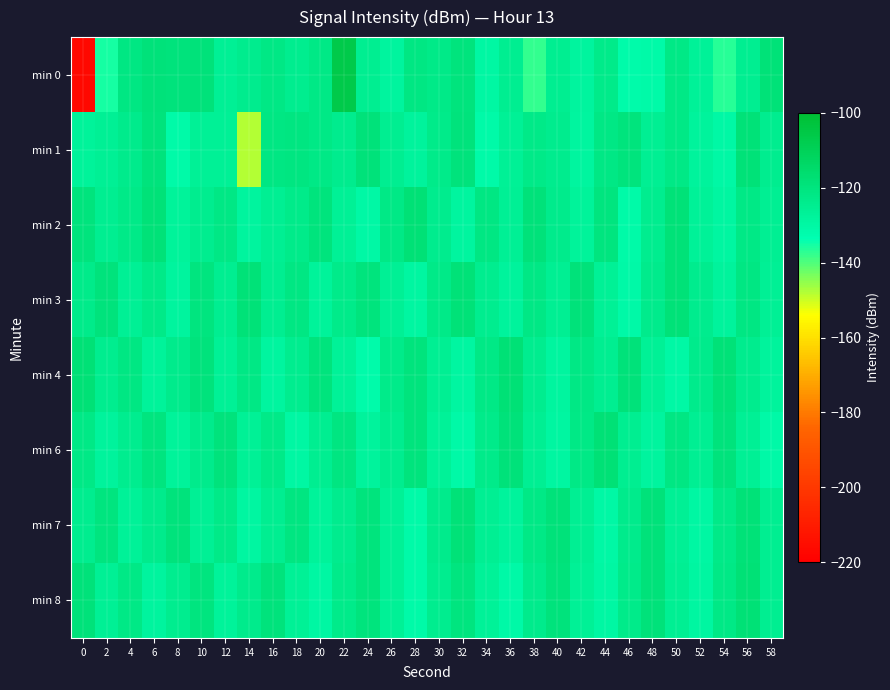

Reading left to right, transcribe all the data shown in this chart.

min 0: 0=-216.7	2=-135.2	4=-121.5	6=-119.1	8=-119.5	10=-119.2	12=-126.1	14=-124.2	16=-121.8	18=-124.7	20=-122.2	22=-106.4	24=-125.2	26=-128.6	28=-121.5	30=-122.8	32=-120.1	34=-130.0	36=-125.3	38=-137.7	40=-125.1	42=-128.2	44=-123.4	46=-131.6	48=-131.1	50=-122.2	52=-127.2	54=-136.9	56=-125.3	58=-118.7
min 1: 0=-127.6	2=-126.0	4=-123.5	6=-119.3	8=-130.9	10=-126.7	12=-126.6	14=-148.2	16=-121.4	18=-120.6	20=-122.5	22=-124.3	24=-118.9	26=-125.1	28=-127.8	30=-123.2	32=-119.5	34=-131.0	36=-126.4	38=-122.7	40=-124.1	42=-128.9	44=-121.6	46=-119.8	48=-125.5	50=-122.3	52=-127.9	54=-130.2	56=-118.4	58=-124.8
min 2: 0=-120.1	2=-125.3	4=-122.7	6=-118.5	8=-127.2	10=-124.6	12=-121.9	14=-128.4	16=-125.7	18=-123.1	20=-119.8	22=-126.5	24=-130.2	26=-122.4	28=-117.9	30=-124.3	32=-128.7	34=-121.5	36=-125.9	38=-119.2	40=-123.8	42=-127.4	44=-120.6	46=-131.1	48=-124.5	50=-118.7	52=-126.8	54=-129.3	56=-122.1	58=-125.6
min 3: 0=-123.4	2=-119.6	4=-126.2	6=-122.8	8=-128.5	10=-120.3	12=-125.1	14=-118.7	16=-124.9	18=-121.4	20=-127.6	22=-123.2	24=-119.9	26=-125.8	28=-129.4	30=-122.6	32=-118.3	34=-124.7	36=-128.1	38=-121.8	40=-125.4	42=-119.1	44=-126.7	46=-130.5	48=-123.9	50=-118.6	52=-124.2	54=-127.8	56=-121.3	58=-125.9
min 4: 0=-118.2	2=-124.8	4=-121.5	6=-127.3	8=-123.9	10=-119.6	12=-126.4	14=-122.0	16=-128.8	18=-124.4	20=-120.1	22=-126.9	24=-131.5	26=-123.1	28=-119.8	30=-125.6	32=-129.2	34=-122.4	36=-118.1	38=-124.5	40=-128.9	42=-121.7	44=-125.3	46=-118.9	48=-126.6	50=-130.3	52=-123.8	54=-118.5	56=-124.1	58=-127.7
min 6: 0=-122.3	2=-128.1	4=-124.7	6=-120.4	8=-127.2	10=-123.8	12=-119.5	14=-126.3	16=-122.9	18=-129.7	20=-125.3	22=-121.0	24=-127.8	26=-124.4	28=-120.1	30=-126.9	32=-130.5	34=-123.1	36=-118.8	38=-125.6	40=-129.2	42=-122.4	44=-118.1	46=-124.9	48=-128.5	50=-121.3	52=-125.7	54=-119.3	56=-126.1	58=-130.8
min 7: 0=-124.5	2=-120.2	4=-127.0	6=-123.6	8=-119.3	10=-126.1	12=-122.7	14=-129.5	16=-125.1	18=-120.8	20=-127.6	22=-124.2	24=-119.9	26=-126.7	28=-131.3	30=-123.9	32=-118.6	34=-125.4	36=-128.0	38=-122.2	40=-118.9	42=-125.7	44=-130.3	46=-123.5	48=-119.2	50=-126.0	52=-129.6	54=-122.8	56=-118.5	58=-125.3
min 8: 0=-119.0	2=-125.8	4=-122.4	6=-128.2	8=-124.8	10=-120.5	12=-127.3	14=-123.9	16=-119.6	18=-126.4	20=-130.0	22=-123.2	24=-119.9	26=-126.7	28=-131.3	30=-124.5	32=-120.2	34=-127.0	36=-130.6	38=-123.8	40=-119.5	42=-126.3	44=-129.9	46=-123.1	48=-118.8	50=-125.6	52=-129.2	54=-122.4	56=-118.1	58=-124.9